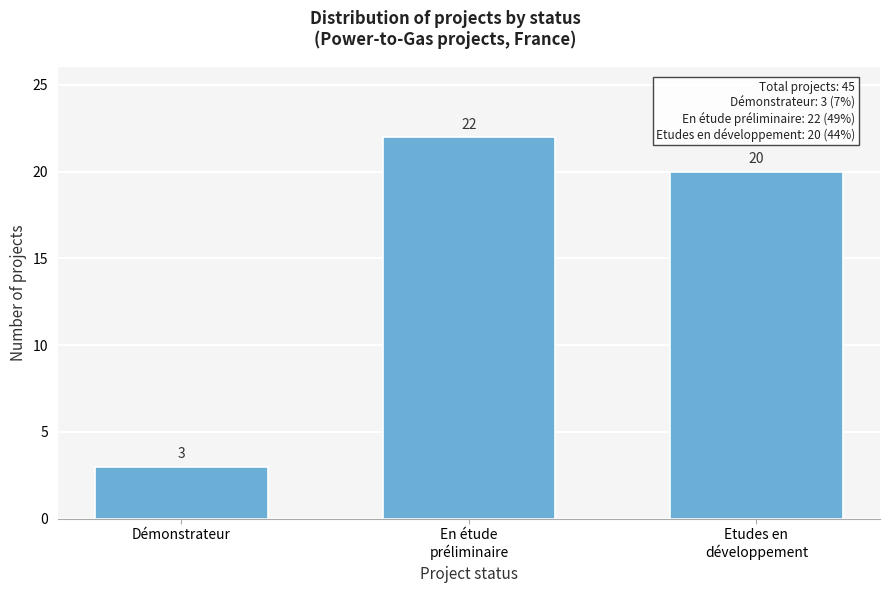

Reading left to right, extract all data points from this chart.

3	22	20